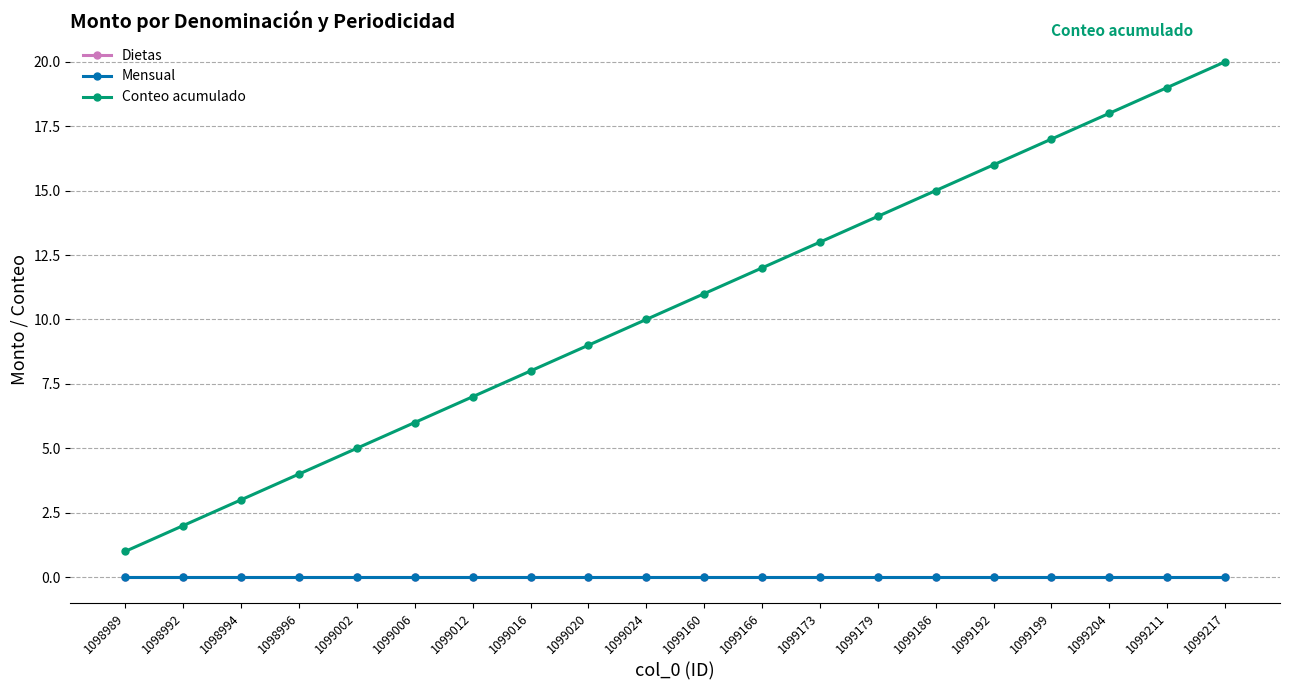

Reading right to left, transcribe all the data shown in this chart.

Dietas: 1099217=0	1099211=0	1099204=0	1099199=0	1099192=0	1099186=0	1099179=0	1099173=0	1099166=0	1099160=0	1099024=0	1099020=0	1099016=0	1099012=0	1099006=0	1099002=0	1098996=0	1098994=0	1098992=0	1098989=0
Mensual: 1099217=0	1099211=0	1099204=0	1099199=0	1099192=0	1099186=0	1099179=0	1099173=0	1099166=0	1099160=0	1099024=0	1099020=0	1099016=0	1099012=0	1099006=0	1099002=0	1098996=0	1098994=0	1098992=0	1098989=0
Conteo acumulado: 1099217=20	1099211=19	1099204=18	1099199=17	1099192=16	1099186=15	1099179=14	1099173=13	1099166=12	1099160=11	1099024=10	1099020=9	1099016=8	1099012=7	1099006=6	1099002=5	1098996=4	1098994=3	1098992=2	1098989=1